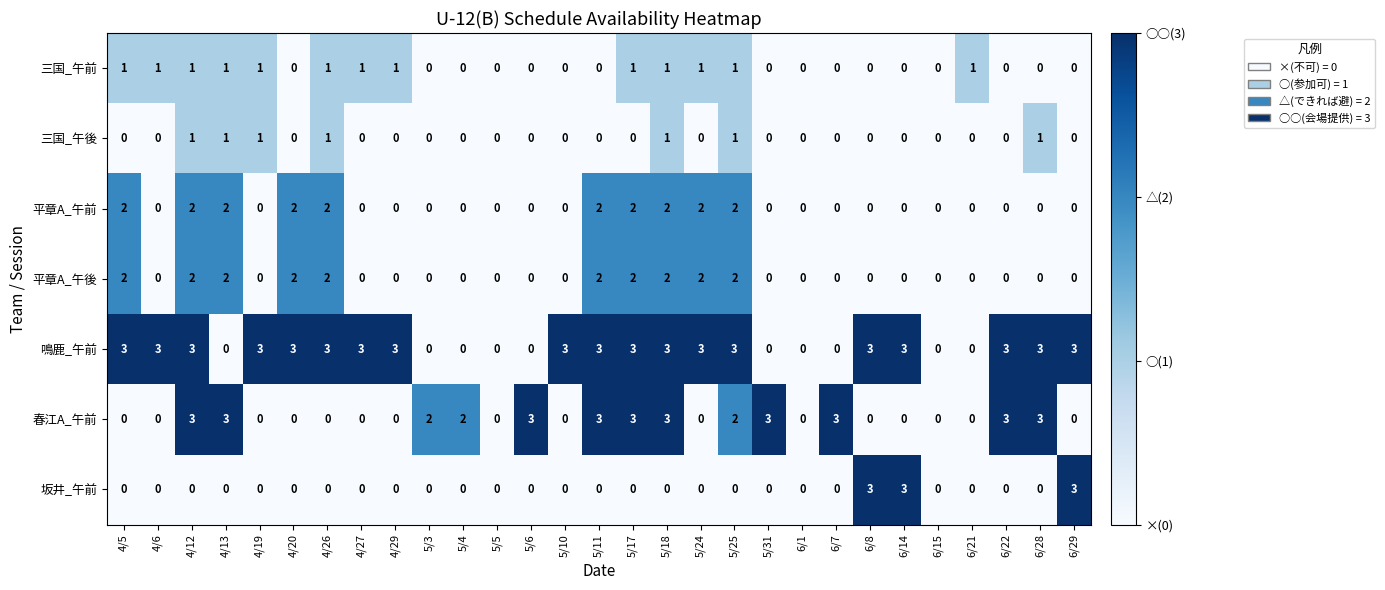

Is the value of 春江A_午前 at 5/17 greater than the value of 平章A_午前 at 6/29?

Yes